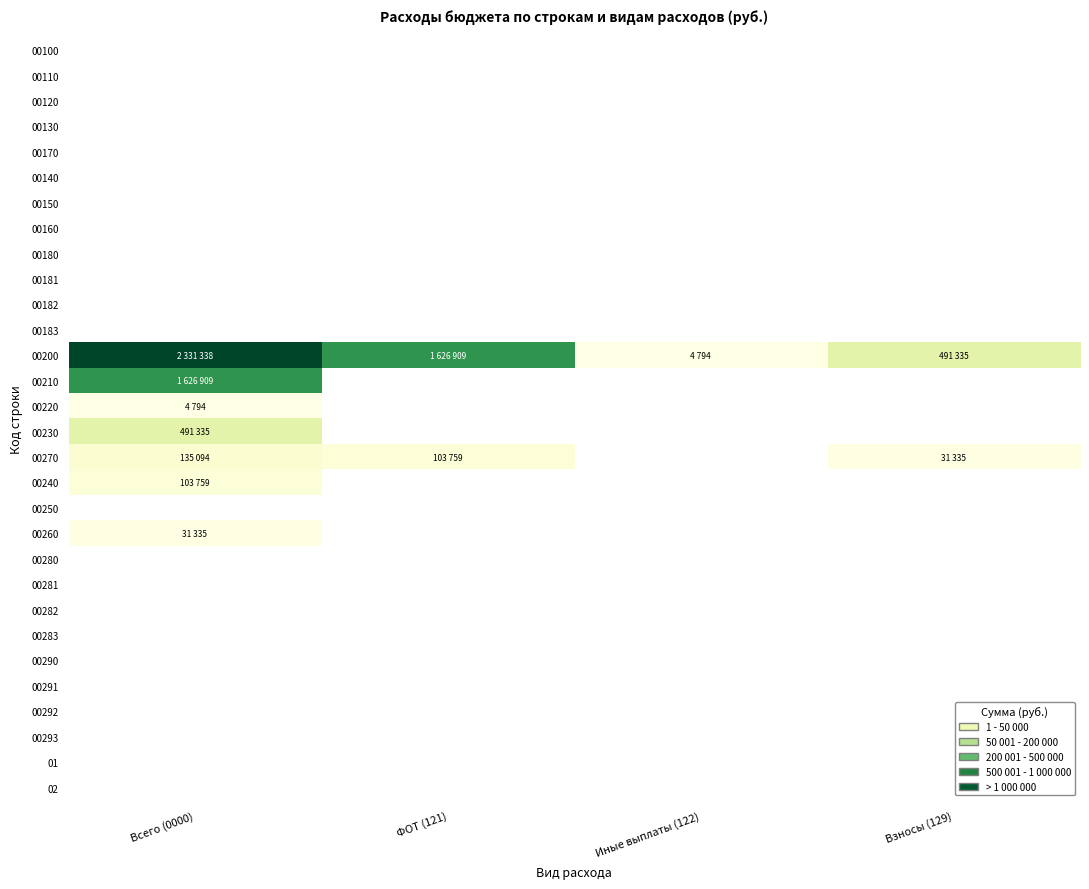

How many series are shown in this chart?

30